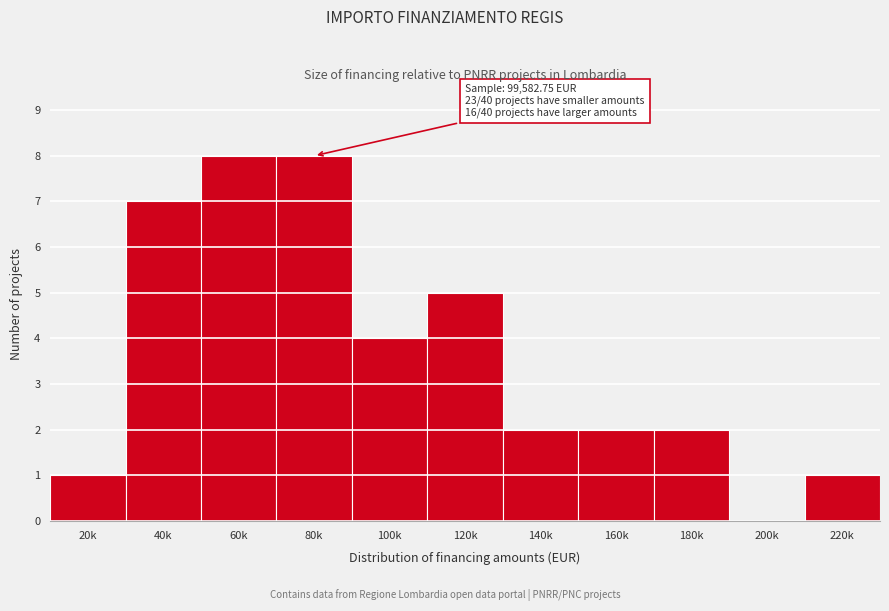

Reading left to right, what are all the values shown in this chart?

20k=1	40k=7	60k=8	80k=8	100k=4	120k=5	140k=2	160k=2	180k=2	200k=0	220k=1